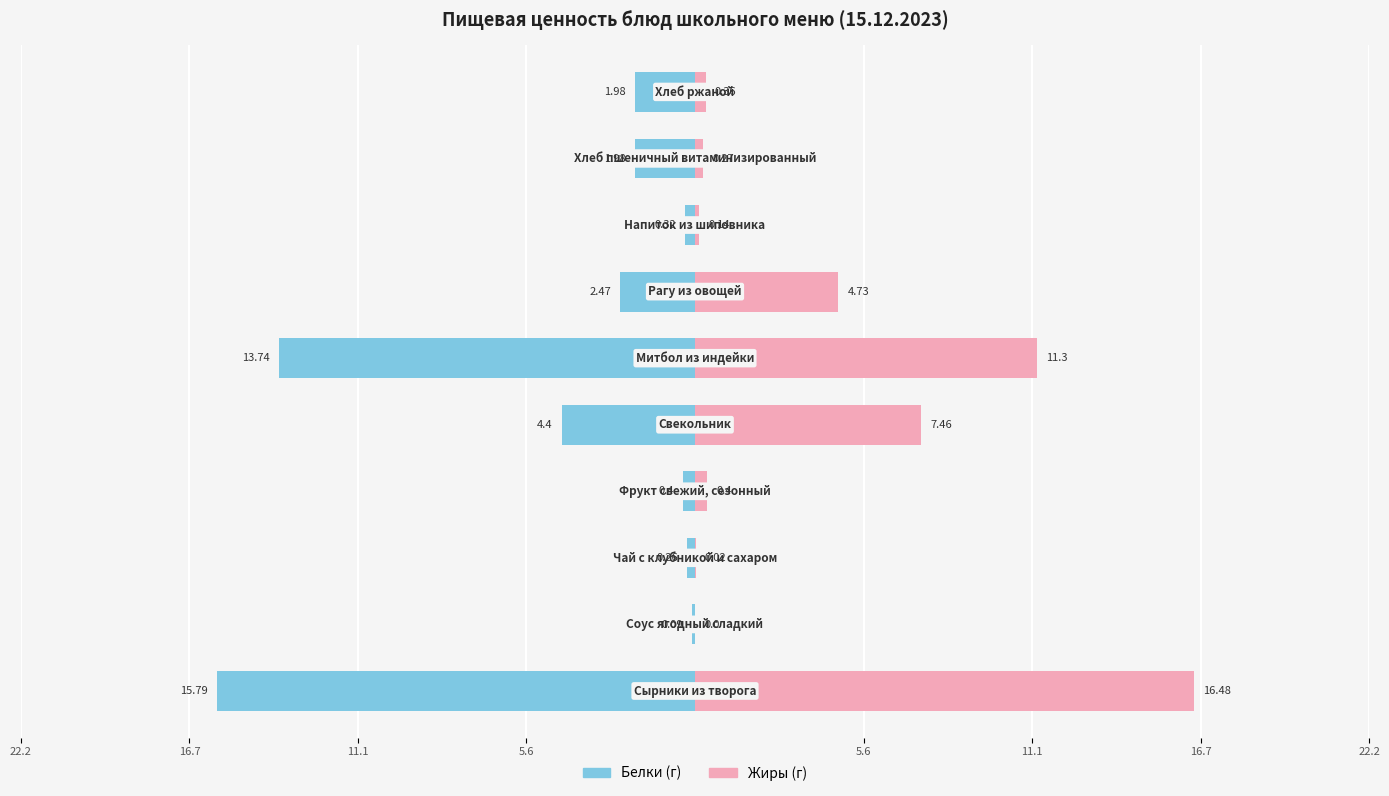

What is the smallest value displayed?

-15.8